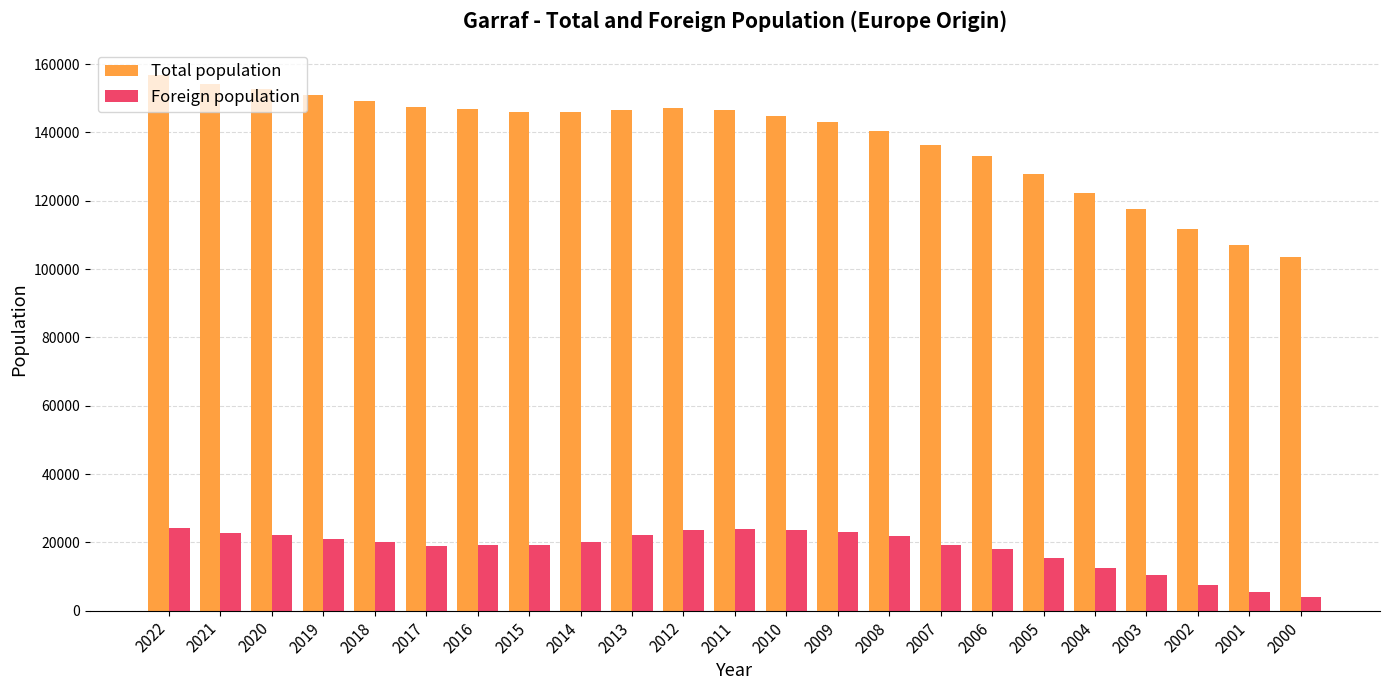

How many groups of bars are there?

23